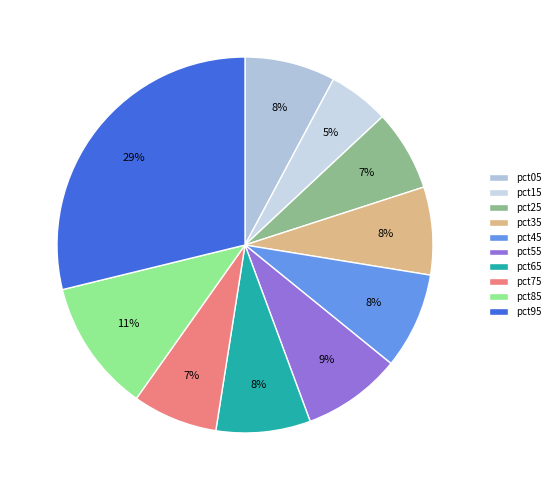

Combined, do pct15 and pct05 account for over 50%?

No